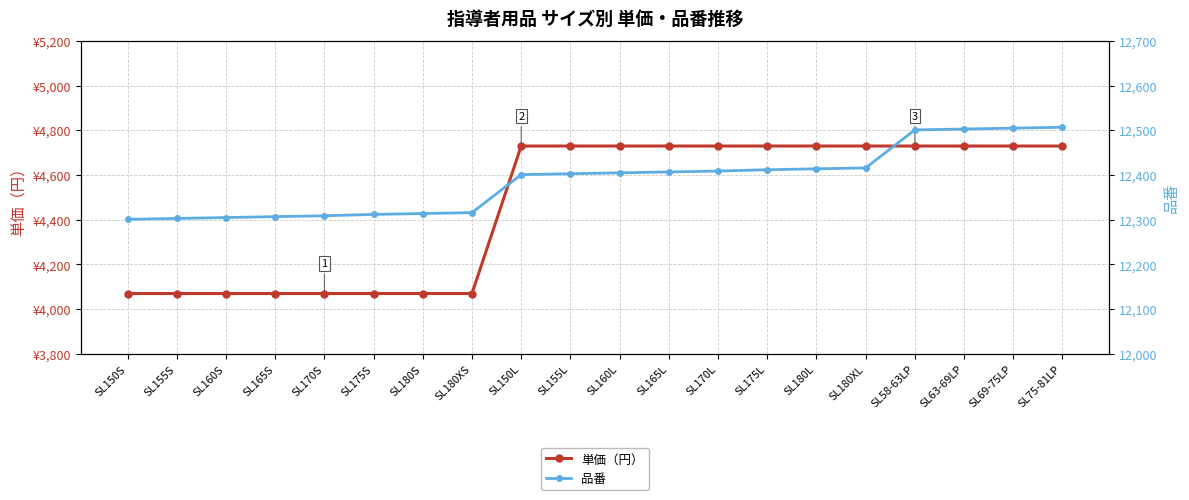

What is the difference between the highest and lowest values at SL180XS?

8246